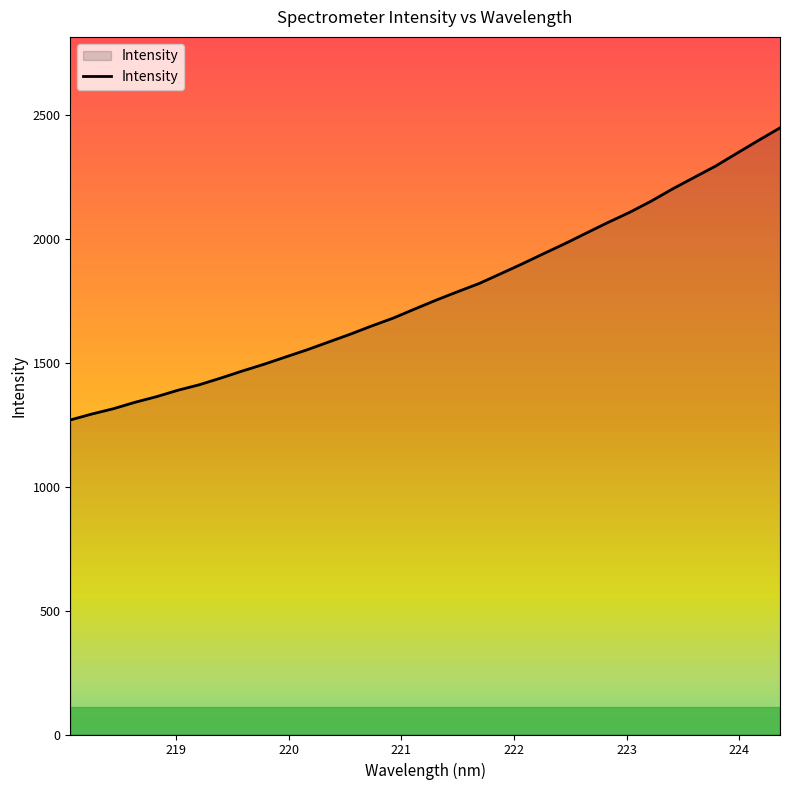

What is the difference between the maximum and minimum values?

1178.4